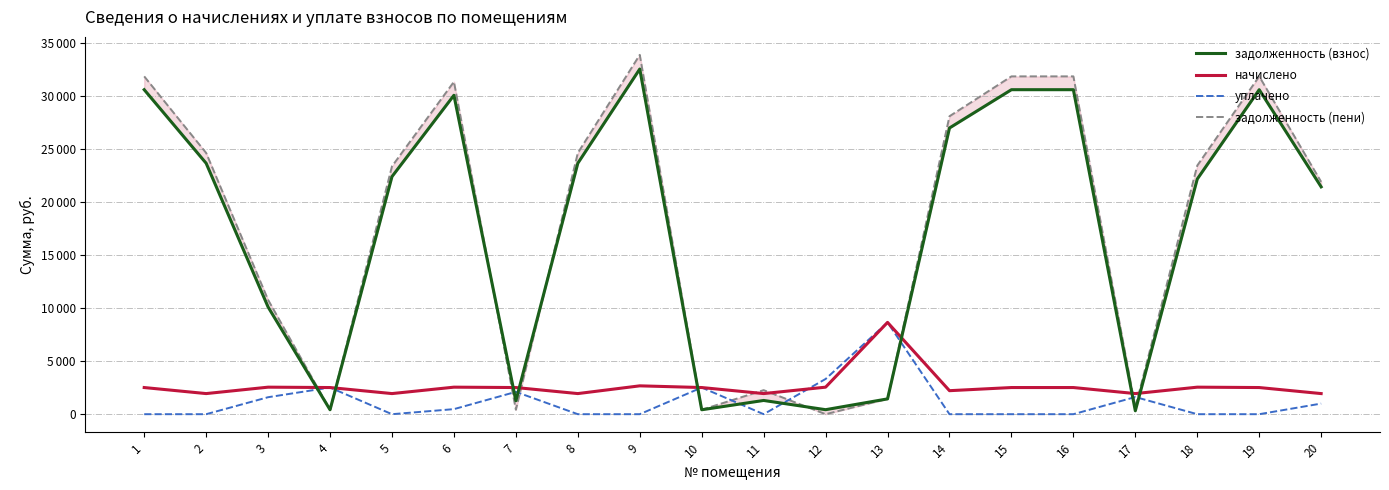

Which series ends up on top after the final intersection of начислено and задолженность (пени)?

задолженность (пени)